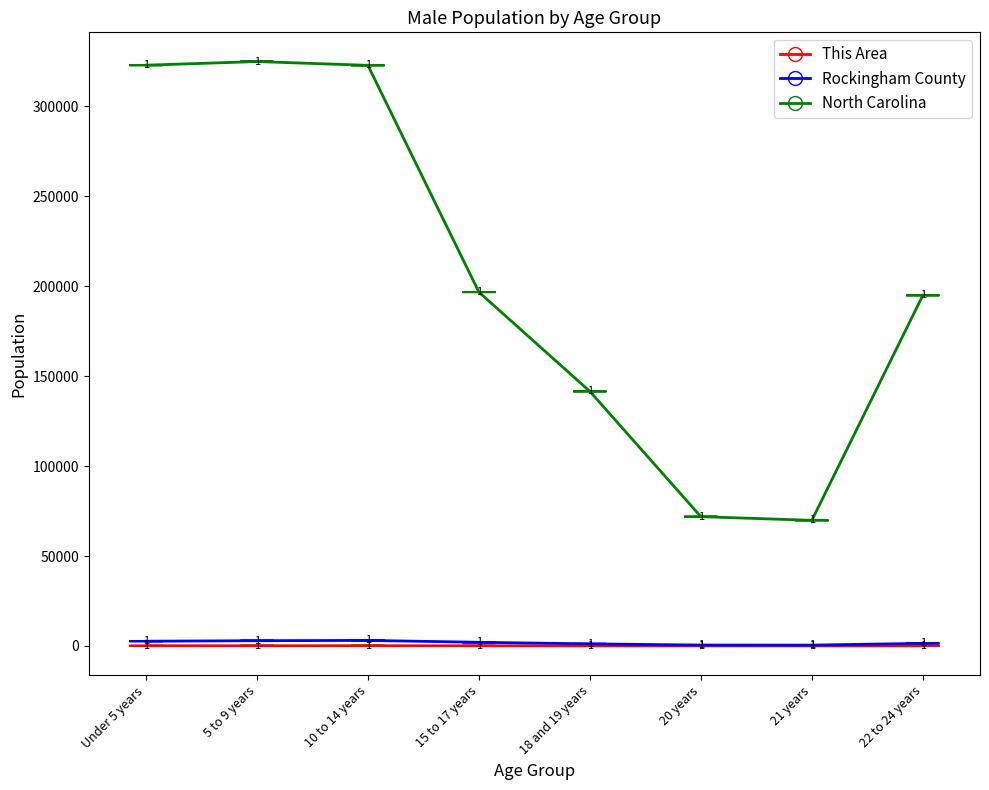

How many categories are shown in the chart?

8